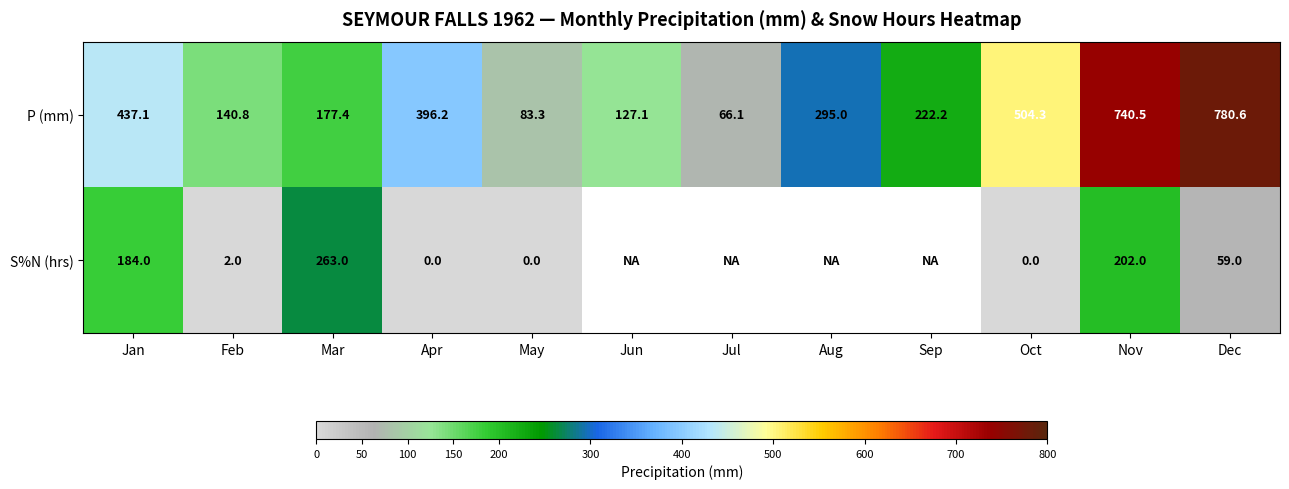

At which label is P (mm) closest to 423?

Jan